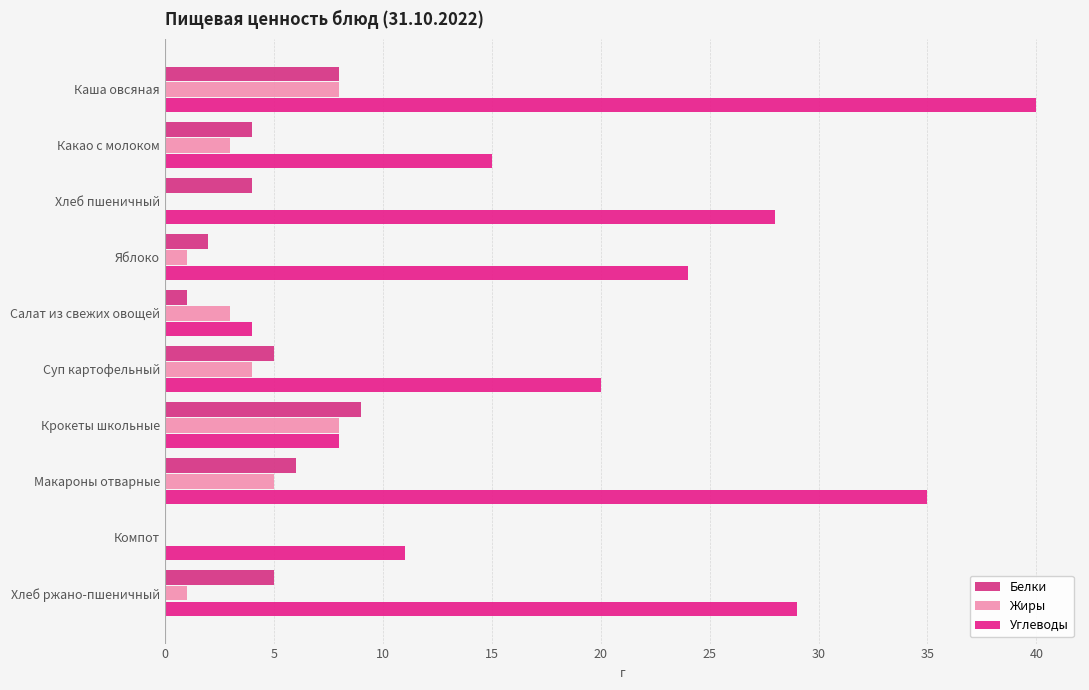

How many data points does each series have?

10